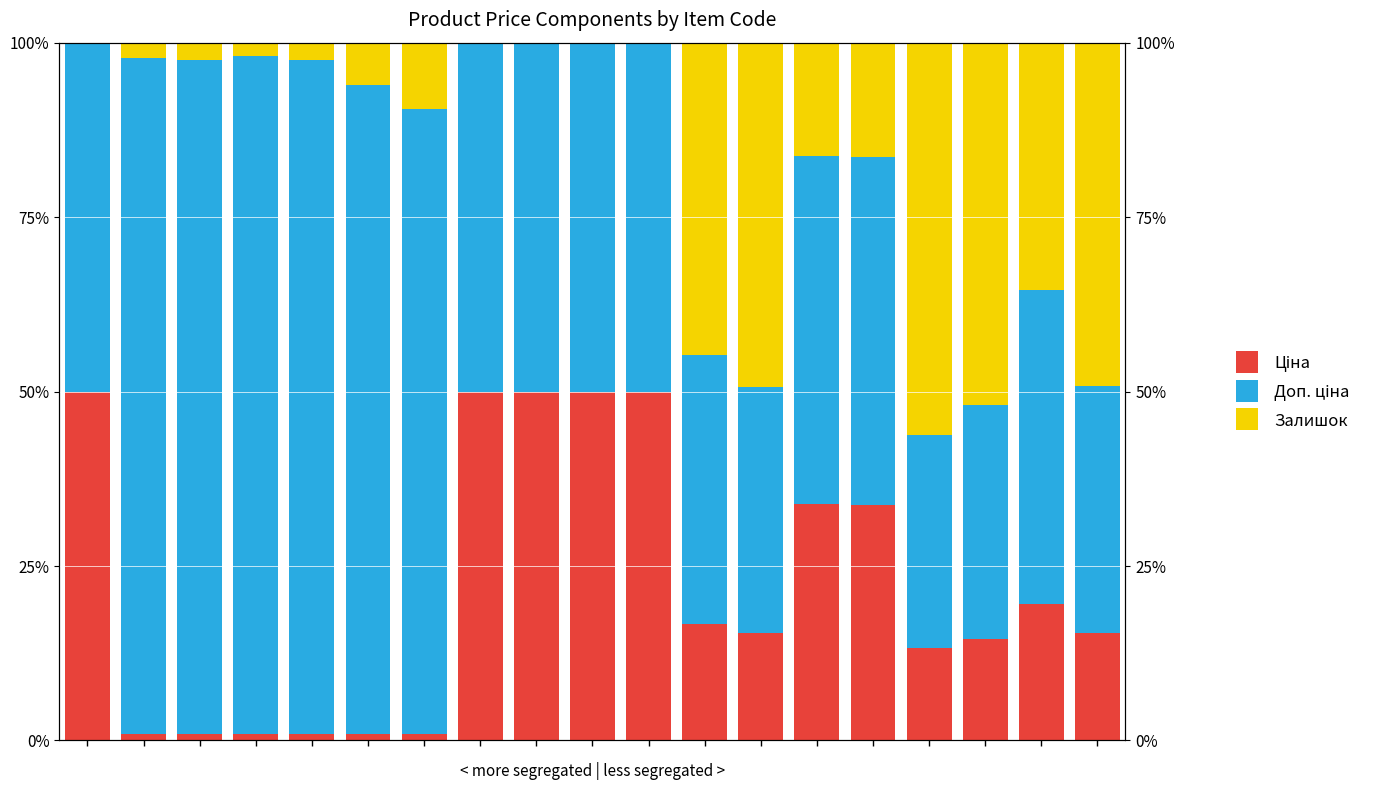

Where is Залишок nearest to the value 28?

17